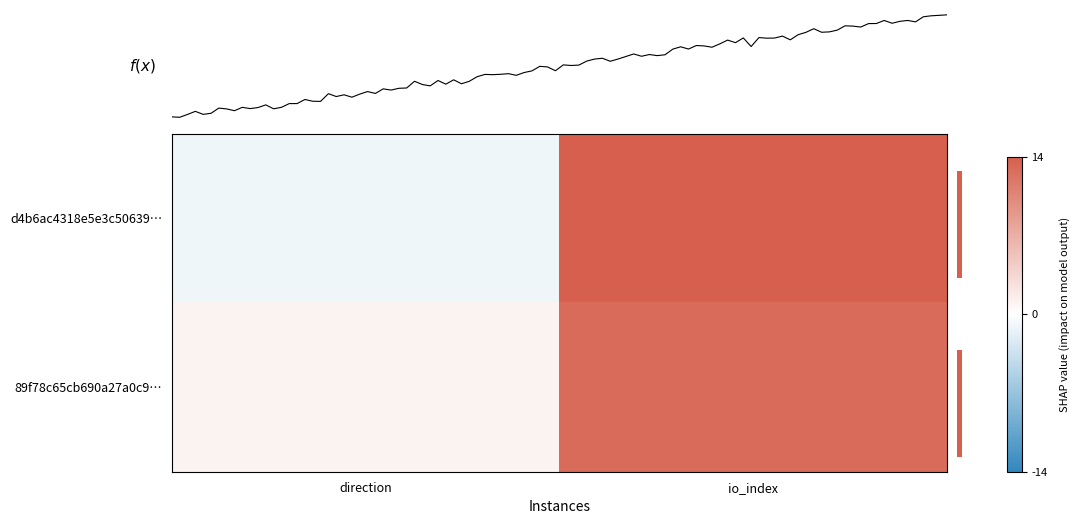

Which series has the largest range (max minus min)?

d4b6ac4318e5e3c50639…